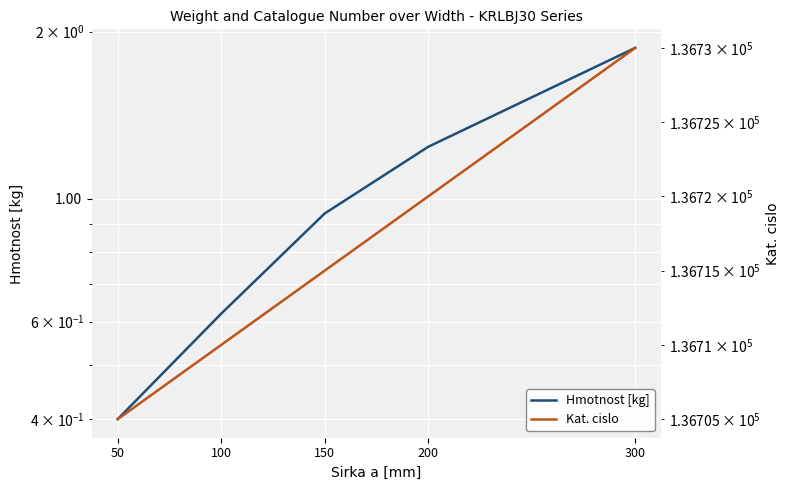

Reading right to left, transcribe all the data shown in this chart.

Hmotnost [kg]: 300=1.9	200=1.2	150=0.9	100=0.6	50=0.4
Kat. cislo: 300=136730.0	200=136720.0	150=136715.0	100=136710.0	50=136705.0